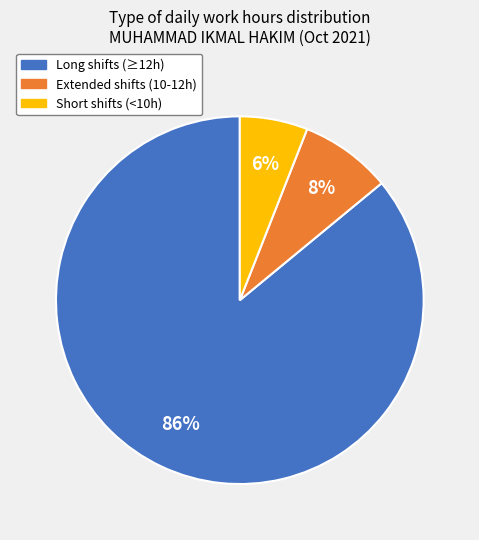

Is there any slice that represents more than half of the pie?

Yes